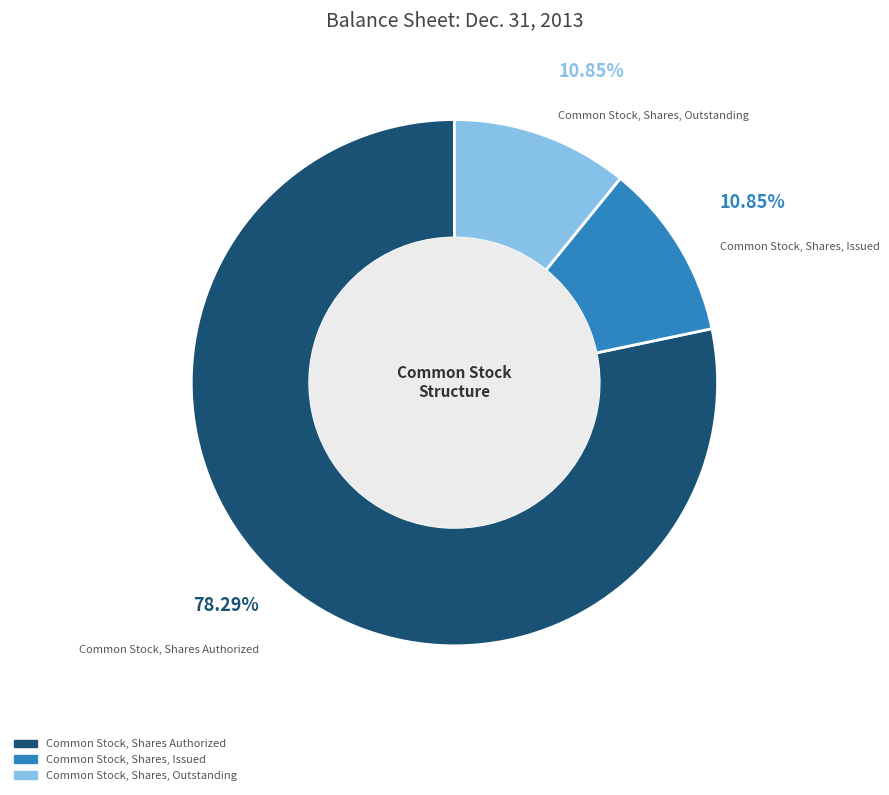

How much of the chart is everything except Common Stock, Shares Authorized?

21.7%